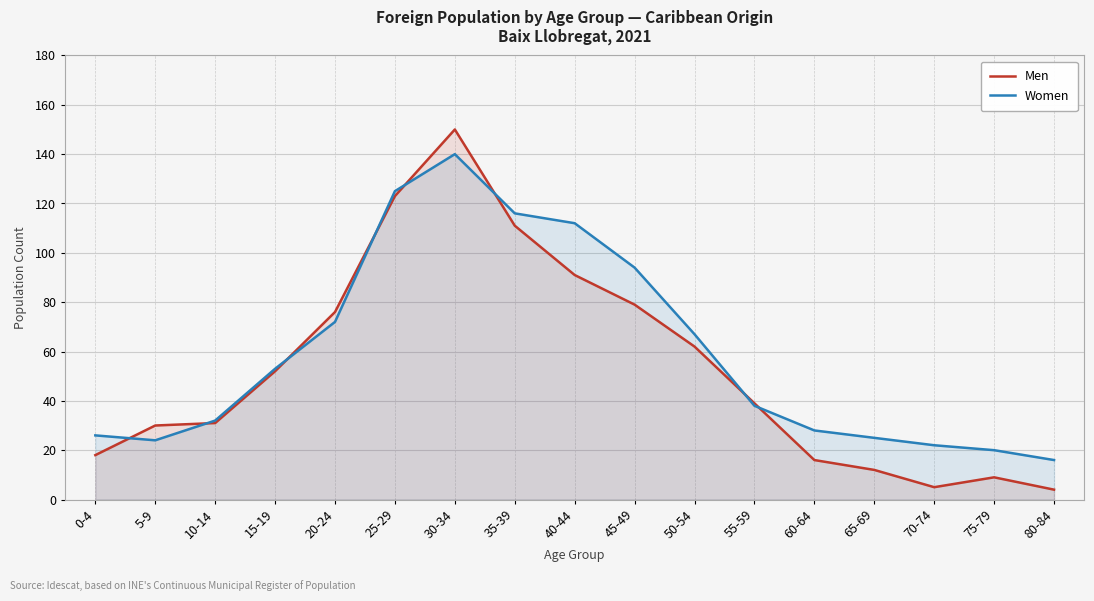

How many values in the Women series are below 38?

8